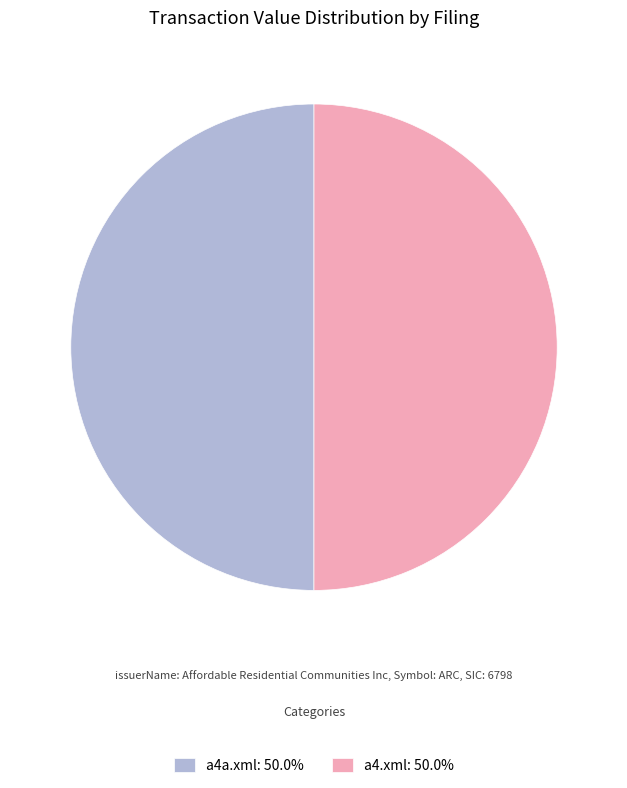

Do a4a.xml: 50.0% and a4.xml: 50.0% together represent more than half of the pie?

Yes